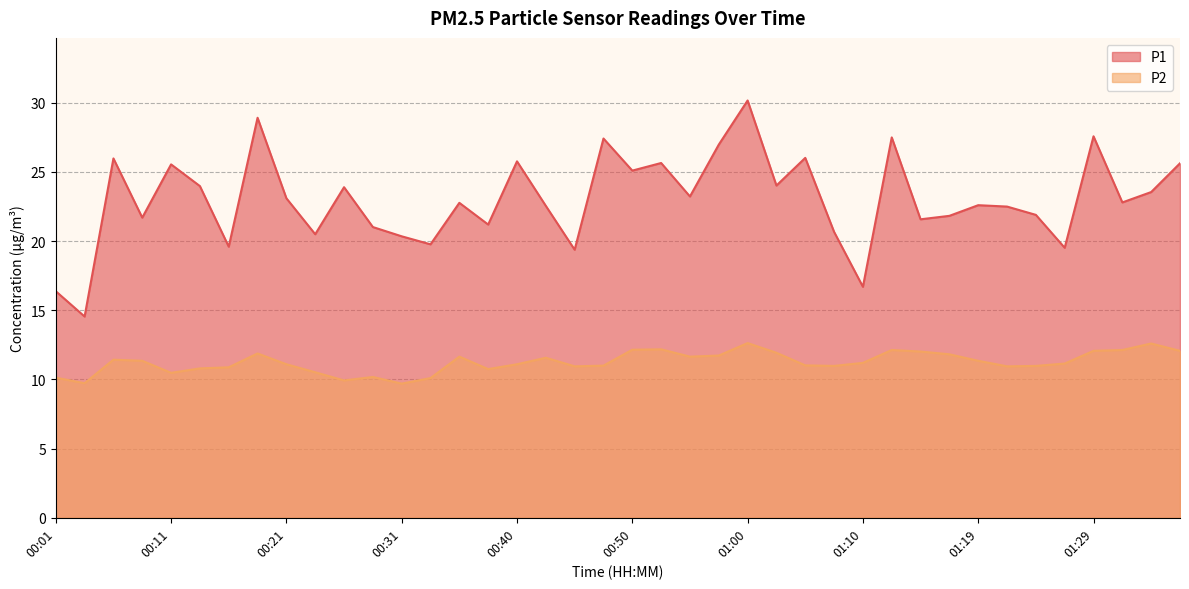

Between 01:24 and 01:27, which is larger?

01:24